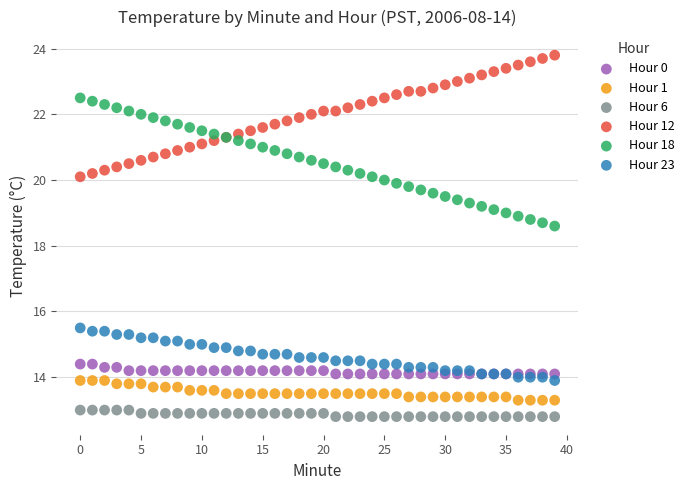

Which series contains the lowest Y value?

Hour 6